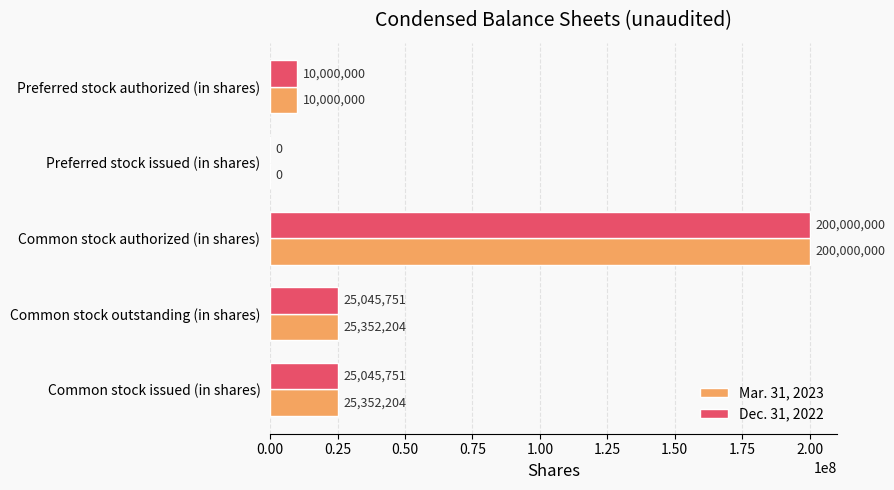

How many categories are shown in the chart?

5